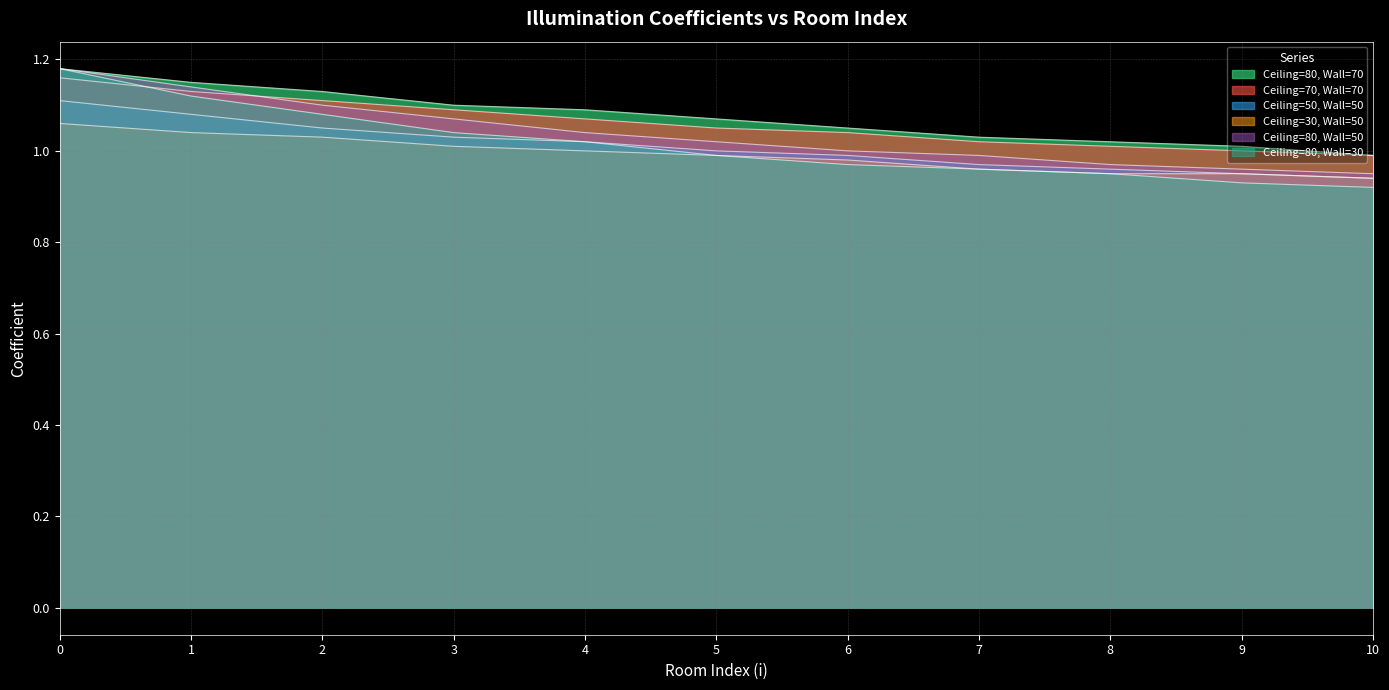

True or false: Ceiling=70, Wall=70 has more than 0 interior local peaks.

False